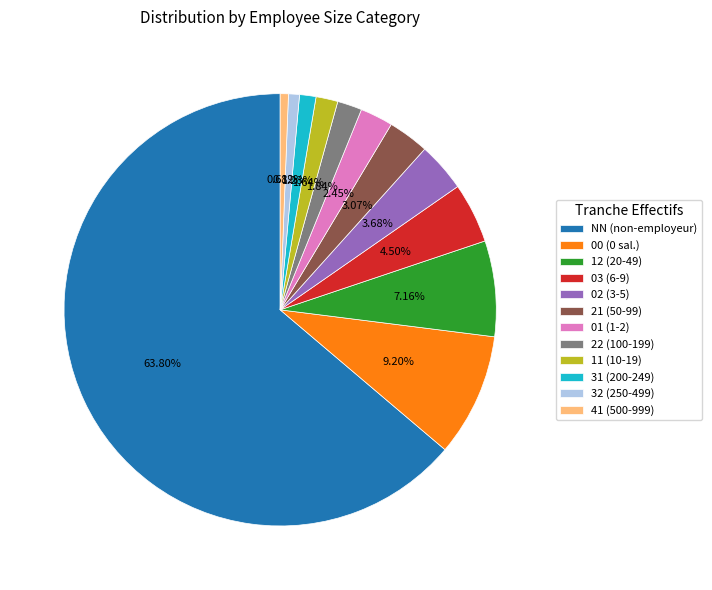

What is the ratio of the value at 21 (50-99) to the value at 22 (100-199)?

1.7